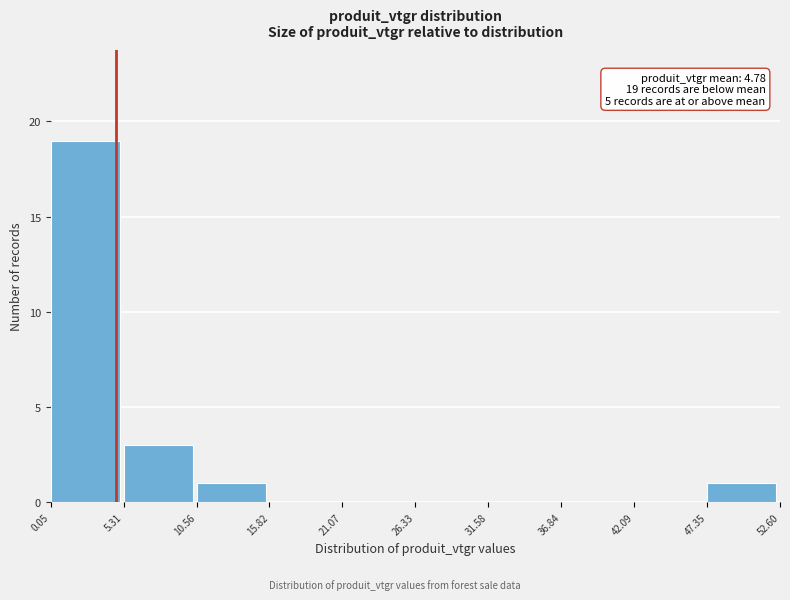

Which range on the x-axis has the tallest bar?

0.05 to 5.31